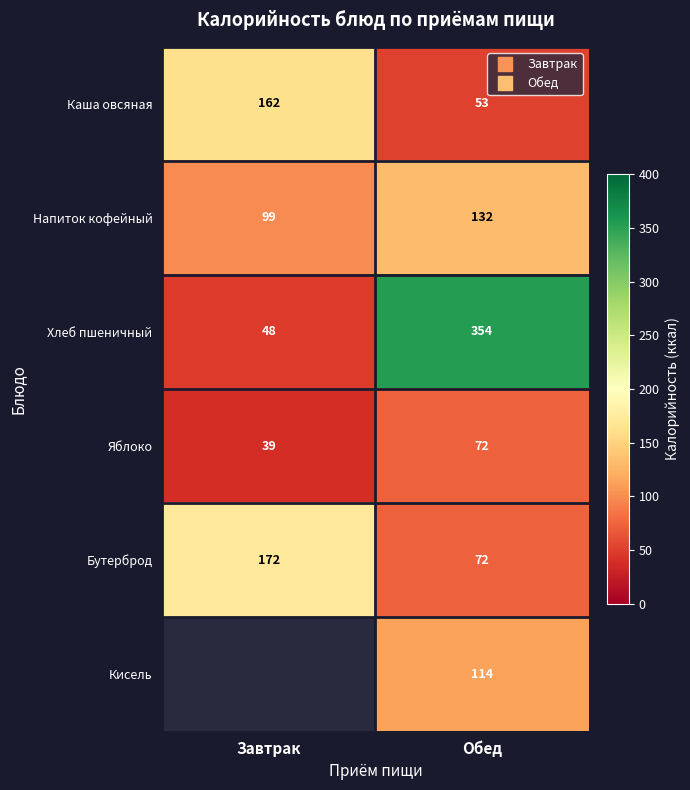

How many series are shown in this chart?

6